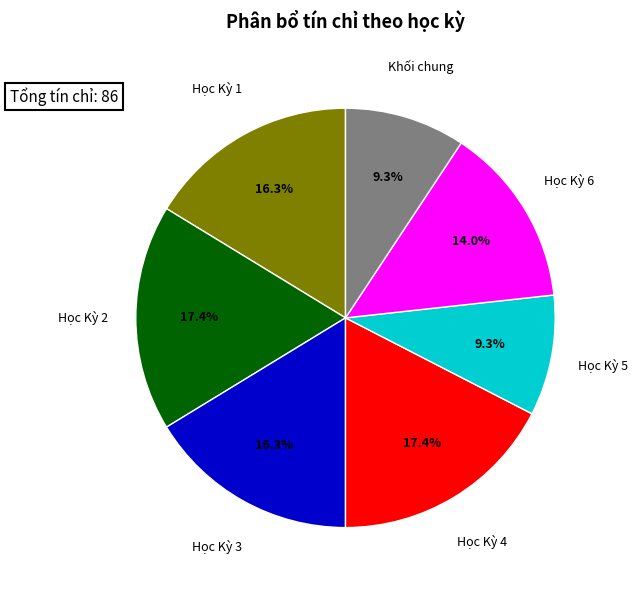

How many slices are in this pie chart?

7